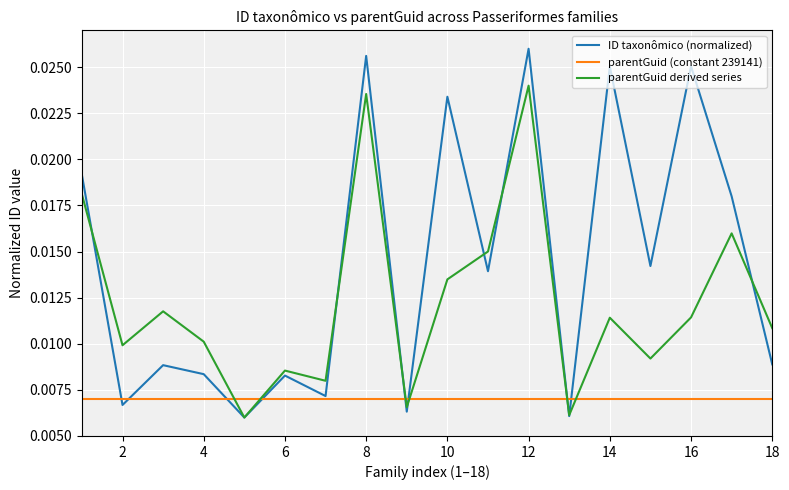

How many lines are shown in the chart?

3